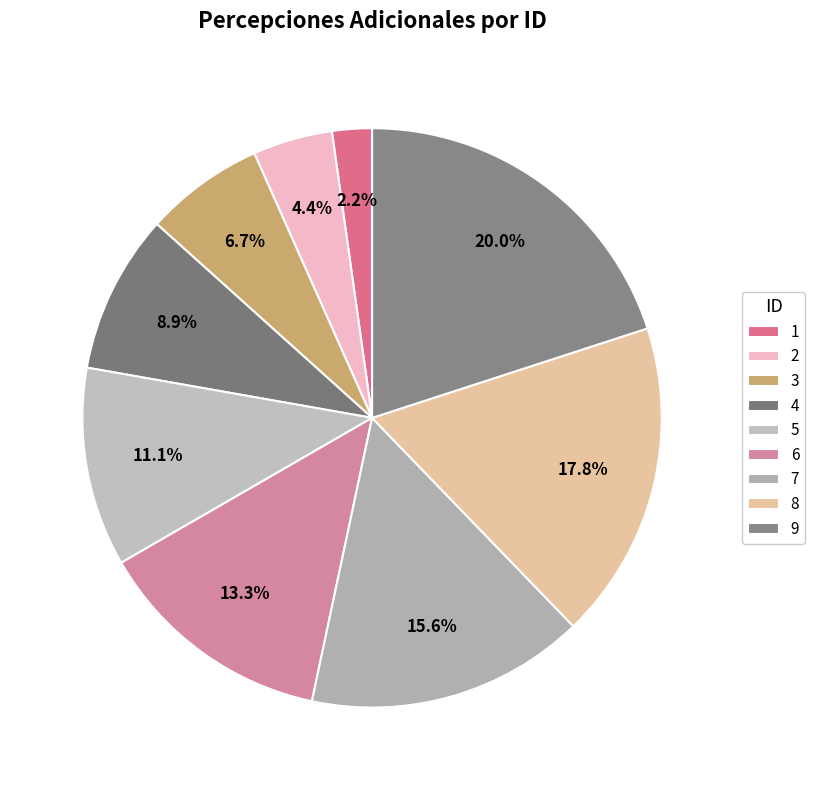

Is there a majority slice in this chart?

No